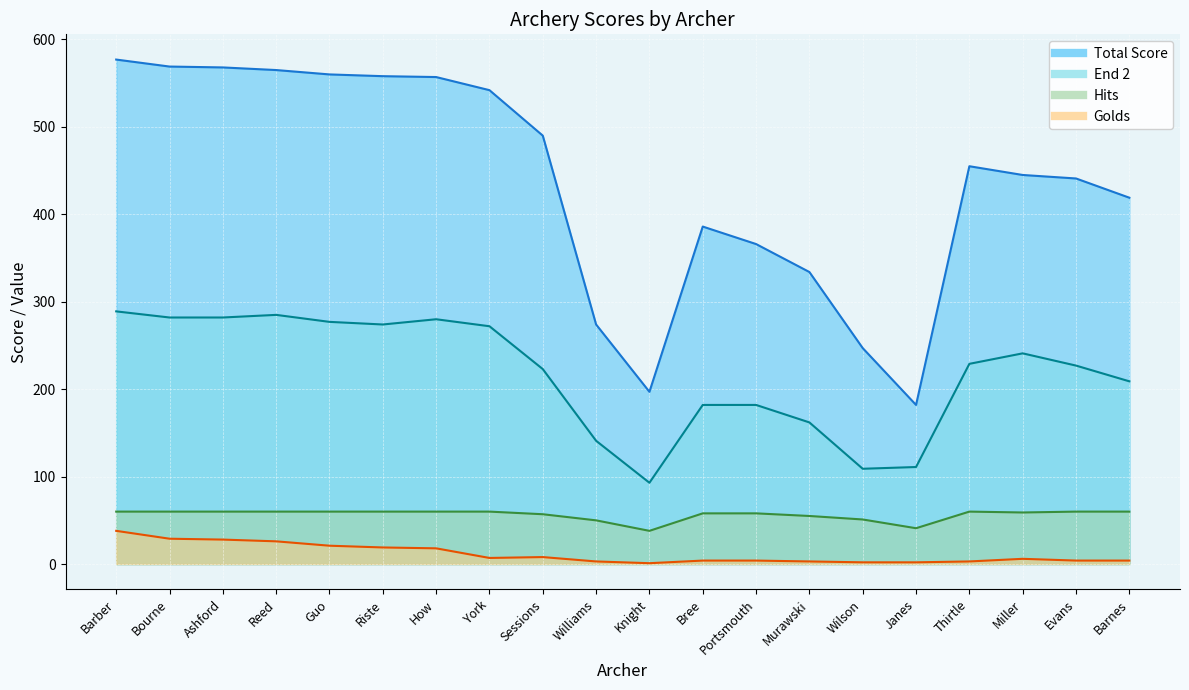

Where is End 2 nearest to the value 191?

Bree